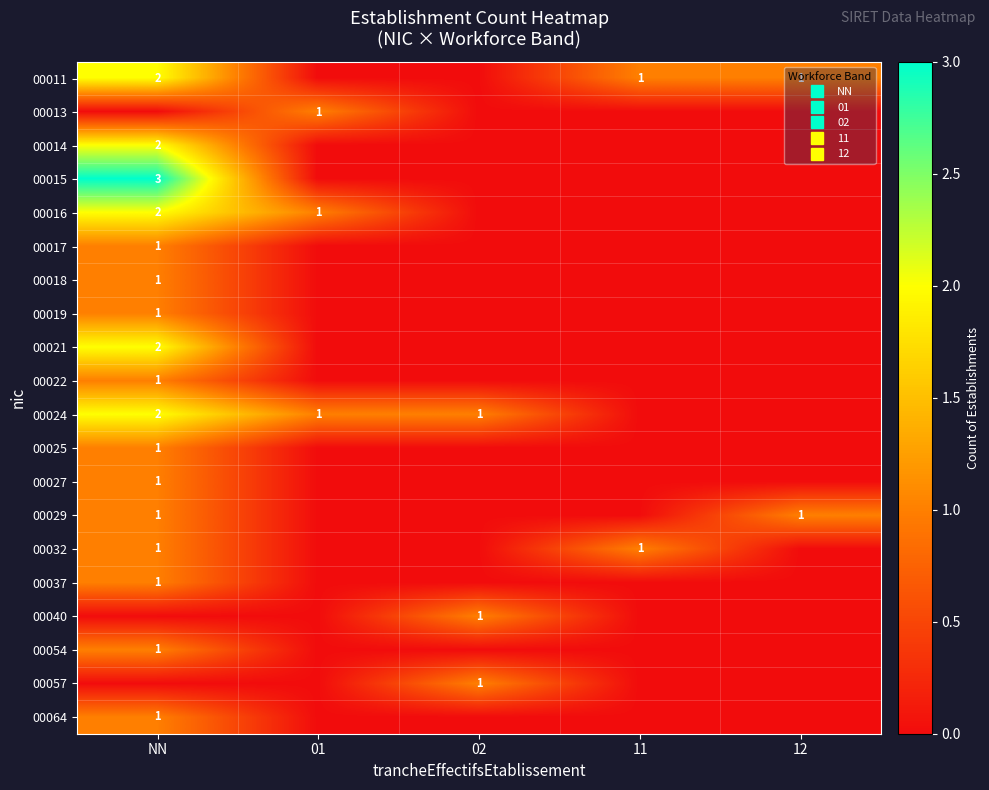

What is the sum of all 00014 values?

2